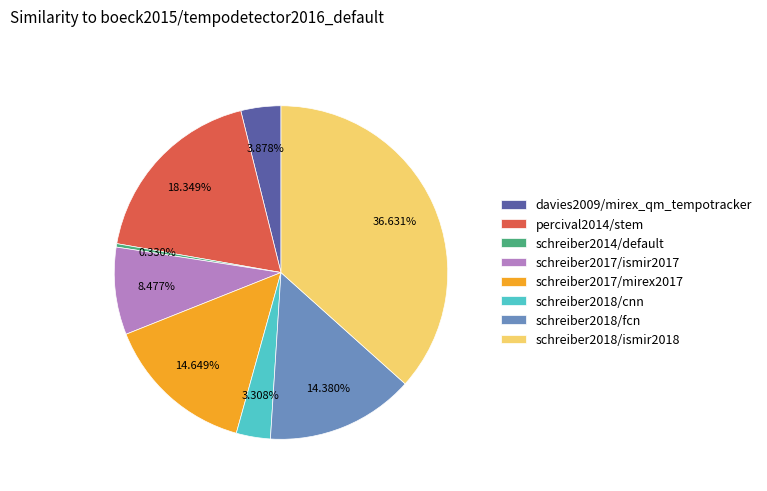

Between schreiber2018/fcn and schreiber2014/default, which is larger?

schreiber2018/fcn